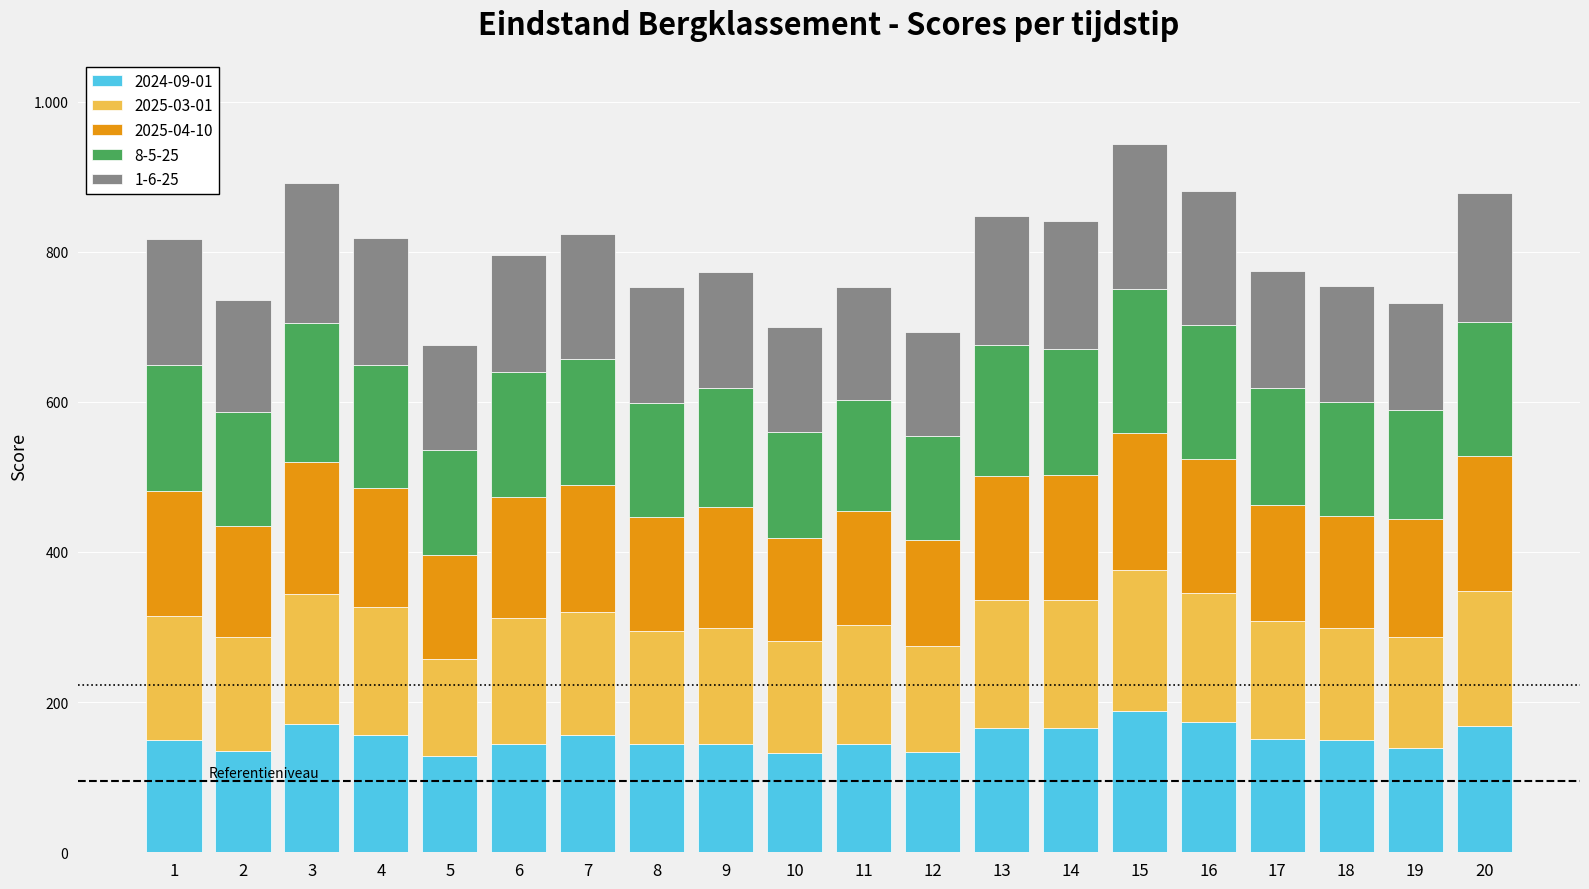

What is the difference between the maximum and second lowest values in the 8-5-25 series?

52.5